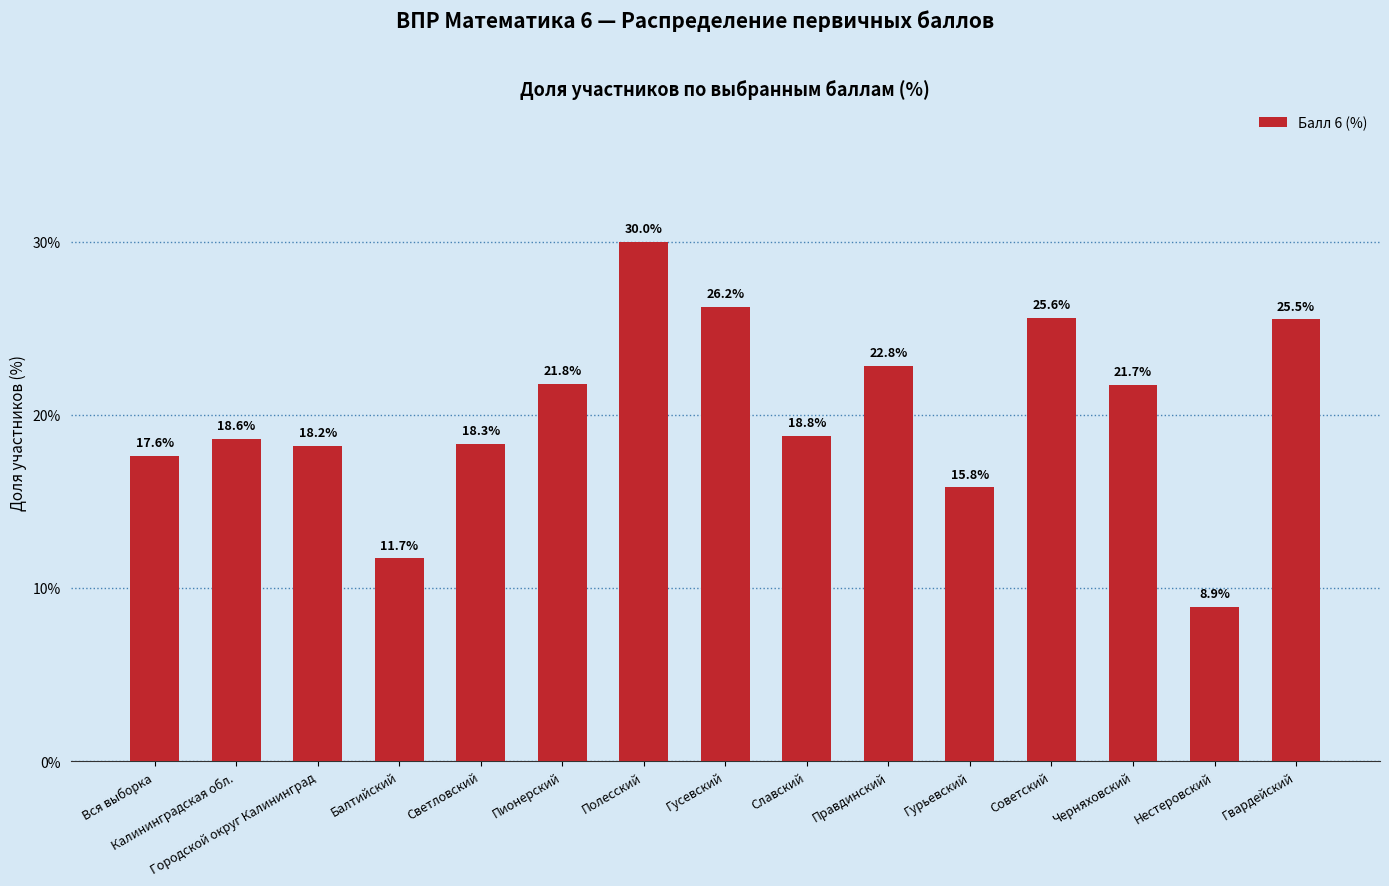

At which label does the data first exceed 18?

Калининградская обл.